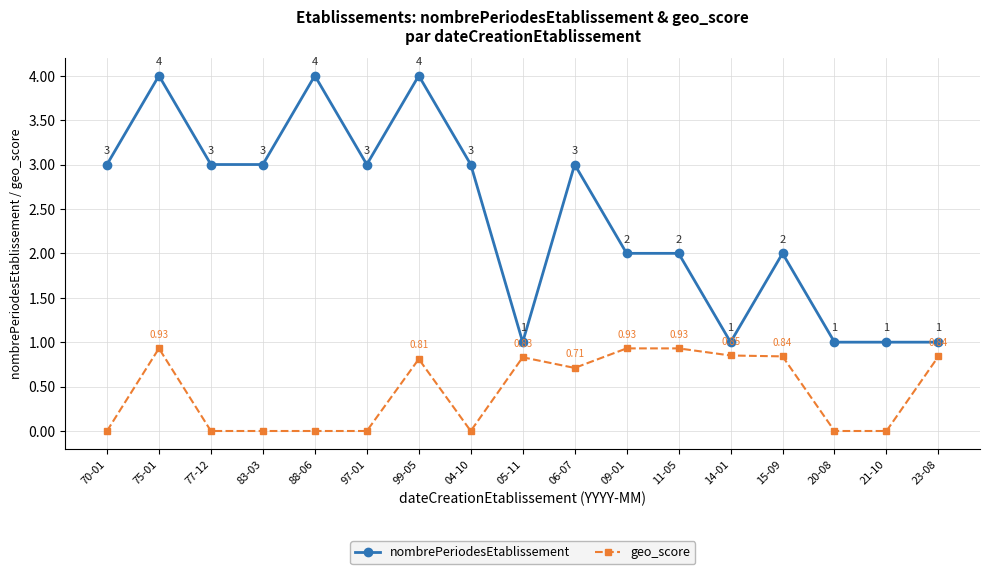

True or false: nombrePeriodesEtablissement has more than 2 points higher than both neighbors.

True